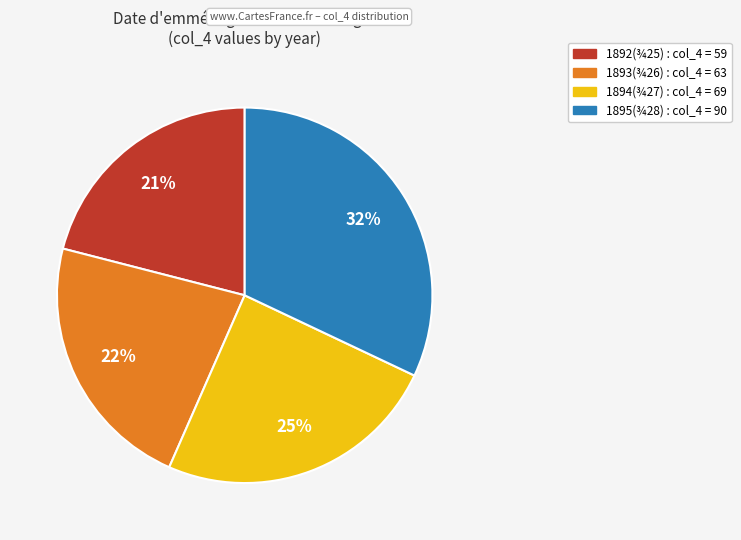

Is there any slice that represents more than half of the pie?

No